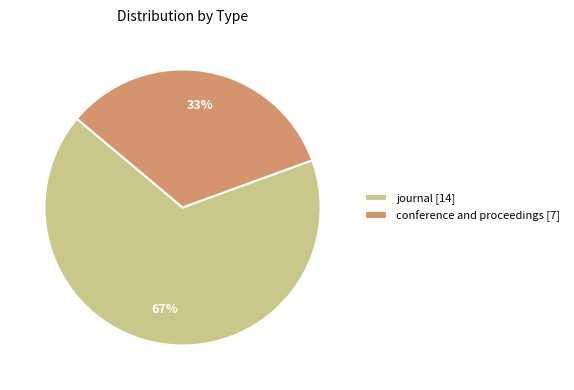

Which slice is the largest?

journal